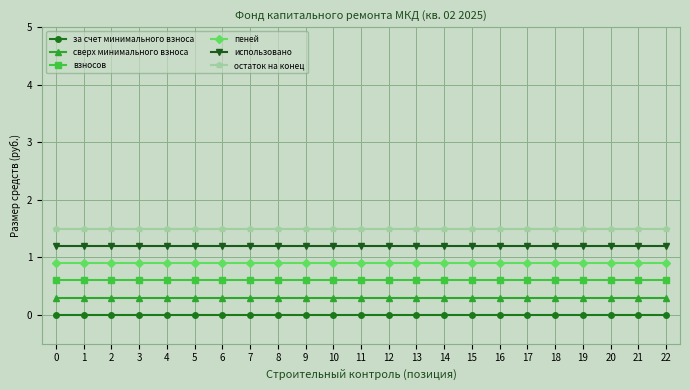

What is the difference between the highest and lowest values at 12?

1.5